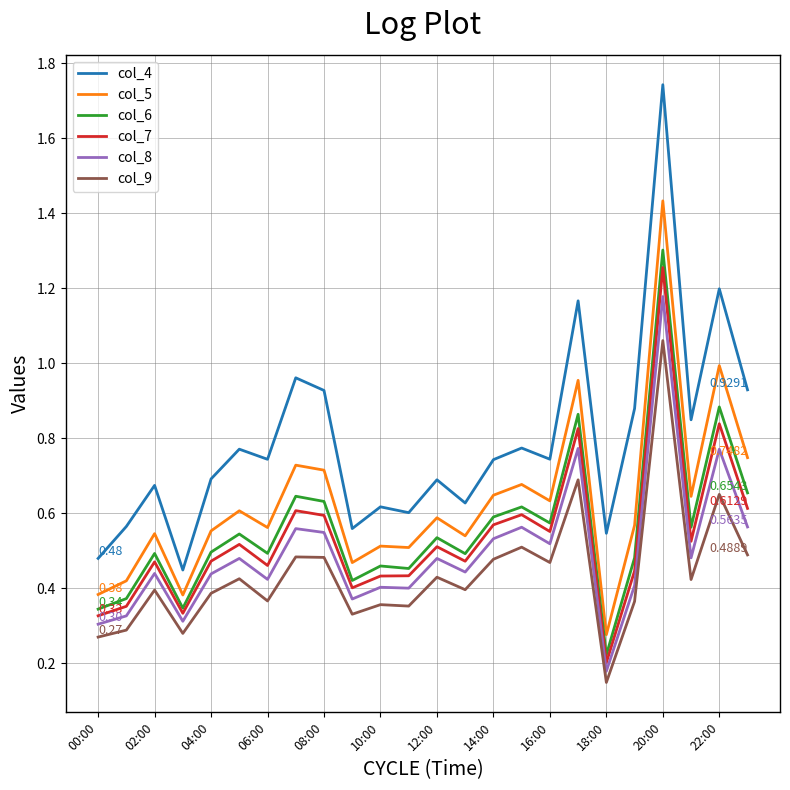

True or false: col_7 and col_9 intersect in this chart.

False